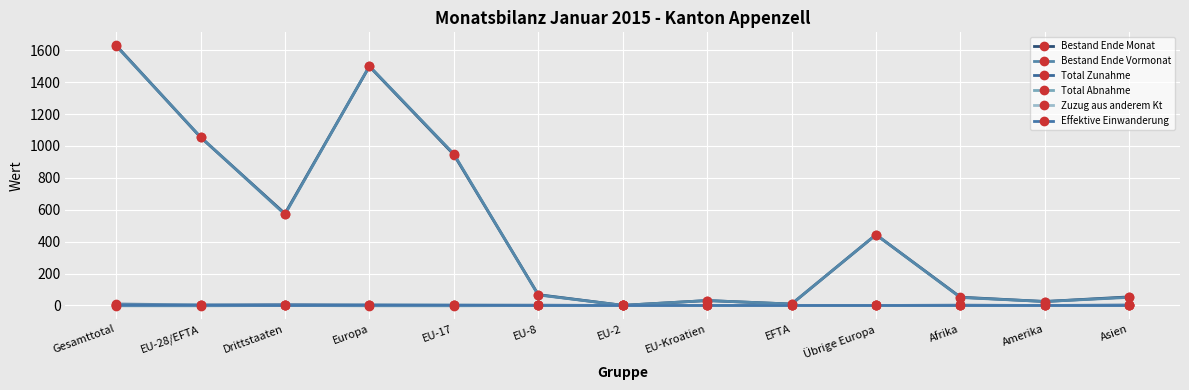

How many distinct data groups are displayed?

6